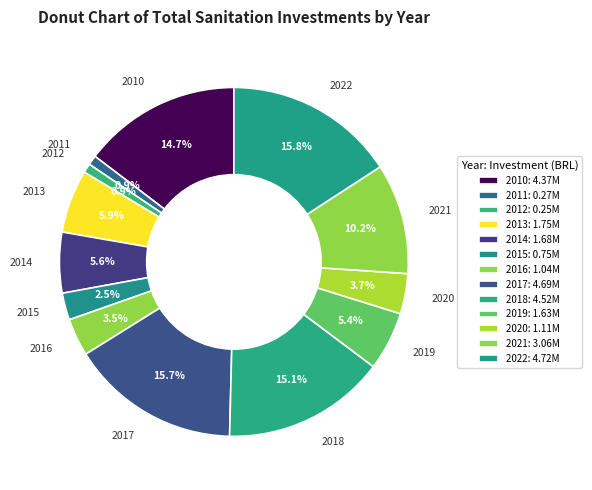

Is it true that 2019 is 19% of the pie?

False